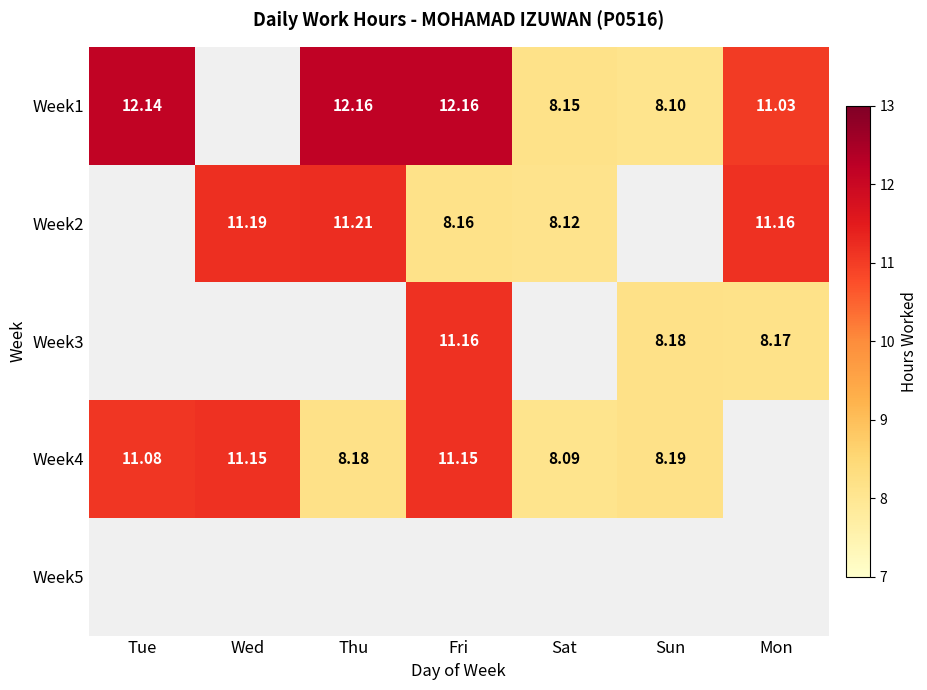

Is the value of Week3 at Sun greater than the value of Week1 at Sat?

Yes